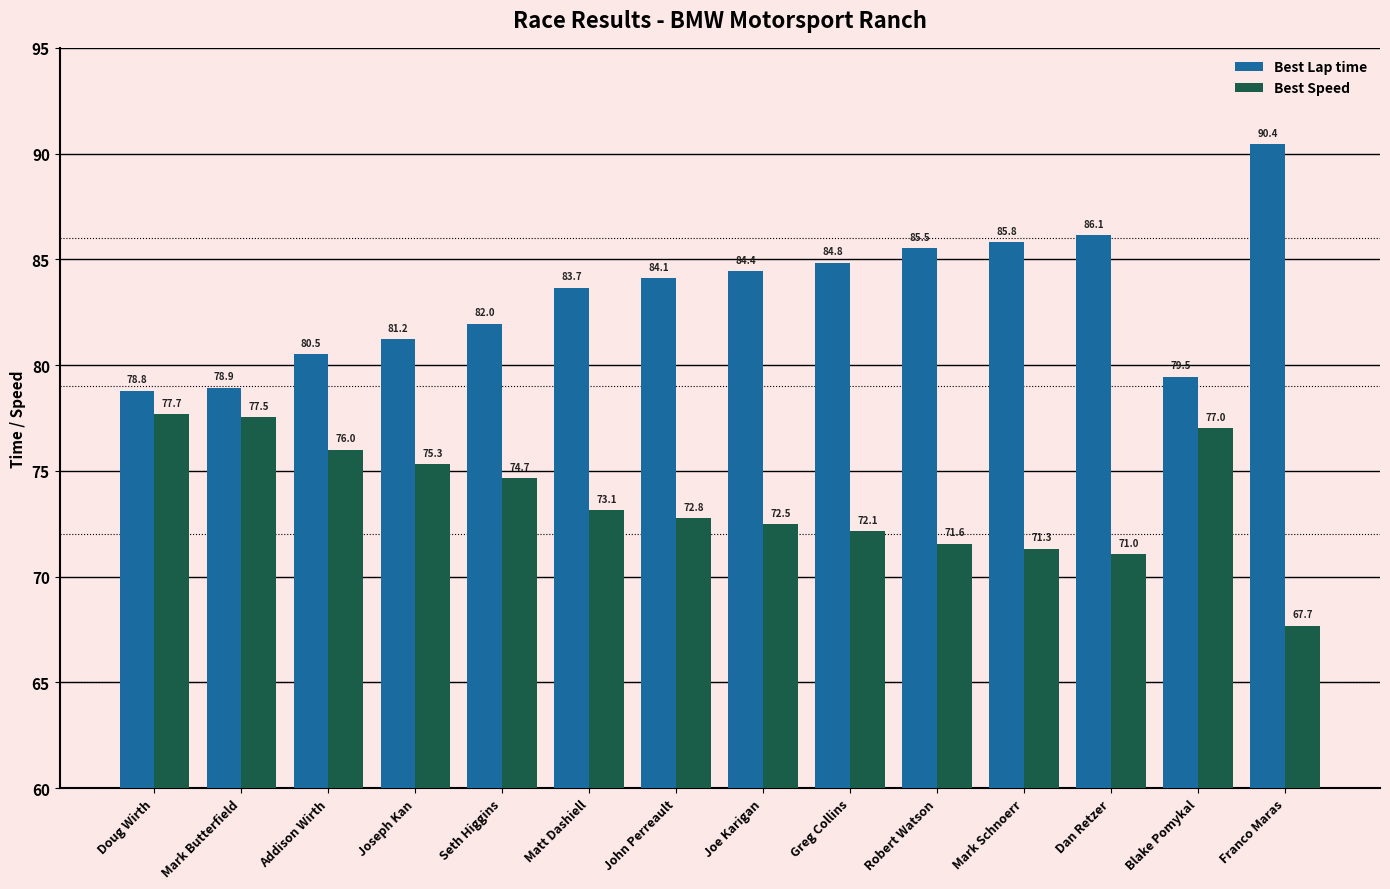

What is the highest value of the Best Speed series?

77.7